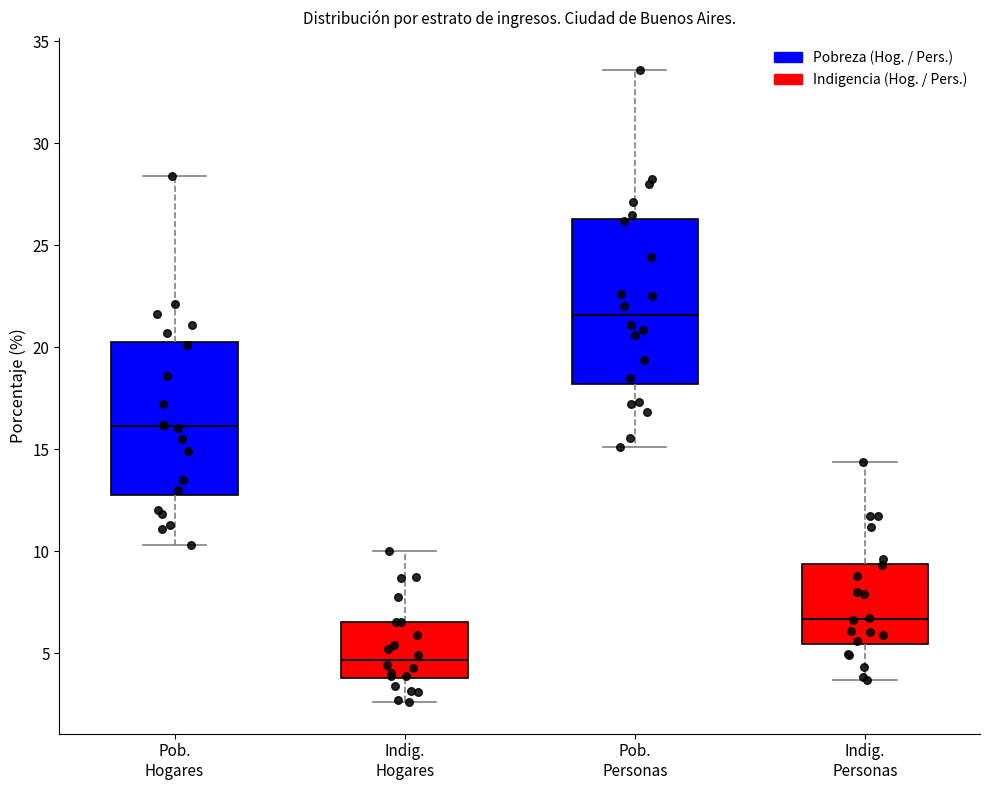

Reading left to right, read every box against the y-axis: the position of its median line, the range the box covers, and the ends of its whiskers. The values are not printed on the chart, so give them approximately, as read against the axis.

Pob. Hogares: median 16.0, box 13.0 to 20.5, whiskers 10.5 to 28.5
Indig. Hogares: median 4.5, box 4.0 to 6.5, whiskers 2.5 to 10.0
Pob. Personas: median 21.5, box 18.0 to 26.5, whiskers 15.0 to 33.5
Indig. Personas: median 6.5, box 5.5 to 9.5, whiskers 3.5 to 14.5